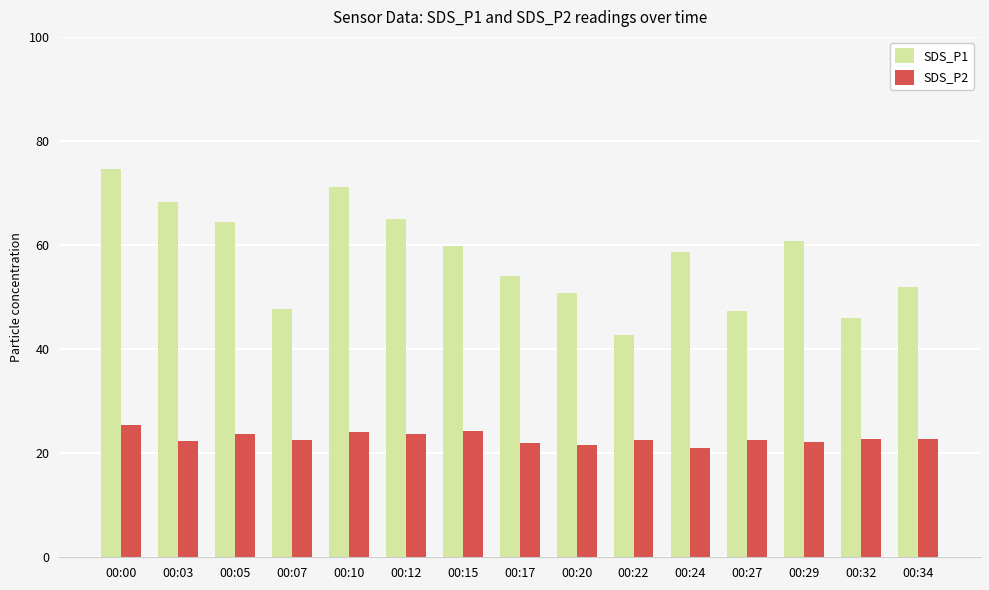

Which series changed the most between 00:17 and 00:27?

SDS_P1